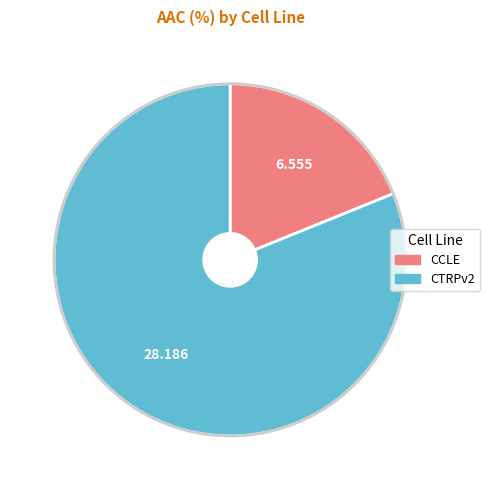

Rank the categories by value from lowest to highest.

CCLE, CTRPv2